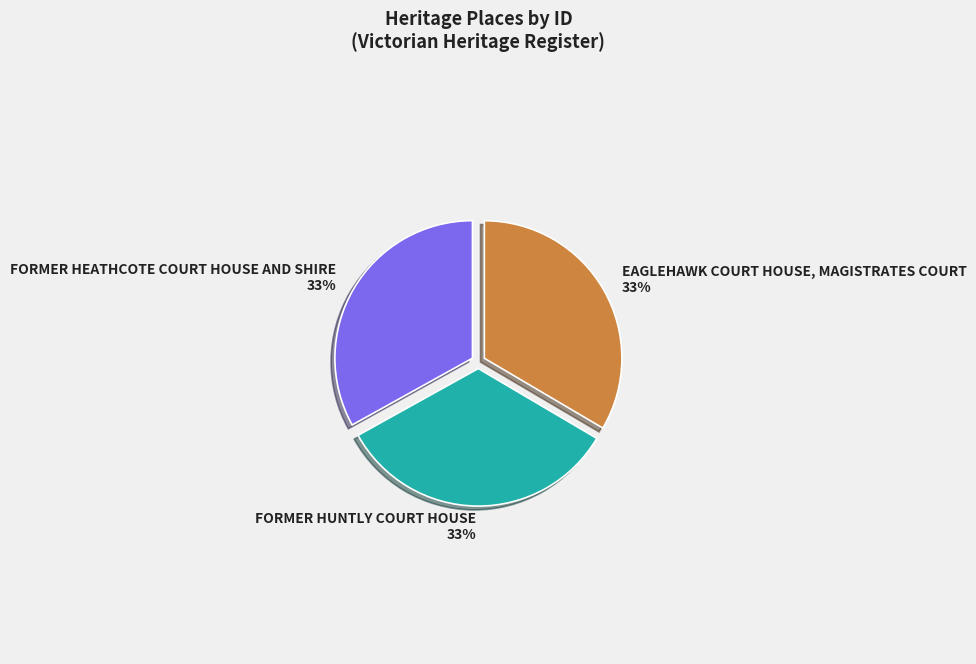

Is the sum of FORMER HEATHCOTE COURT HOUSE AND SHIRE and FORMER HUNTLY COURT HOUSE greater than half?

Yes